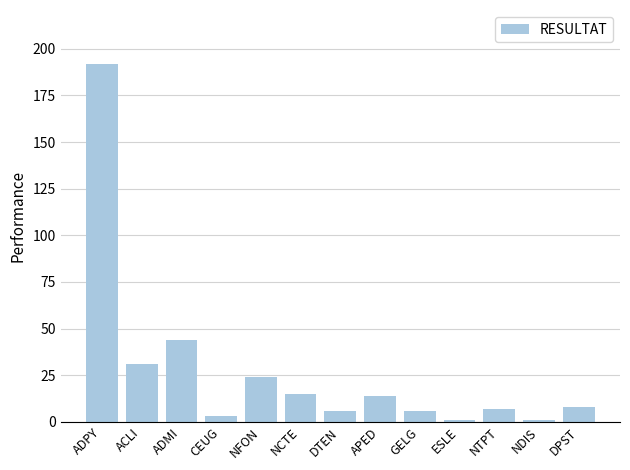

What is the value of the 7th bar from the left?

6